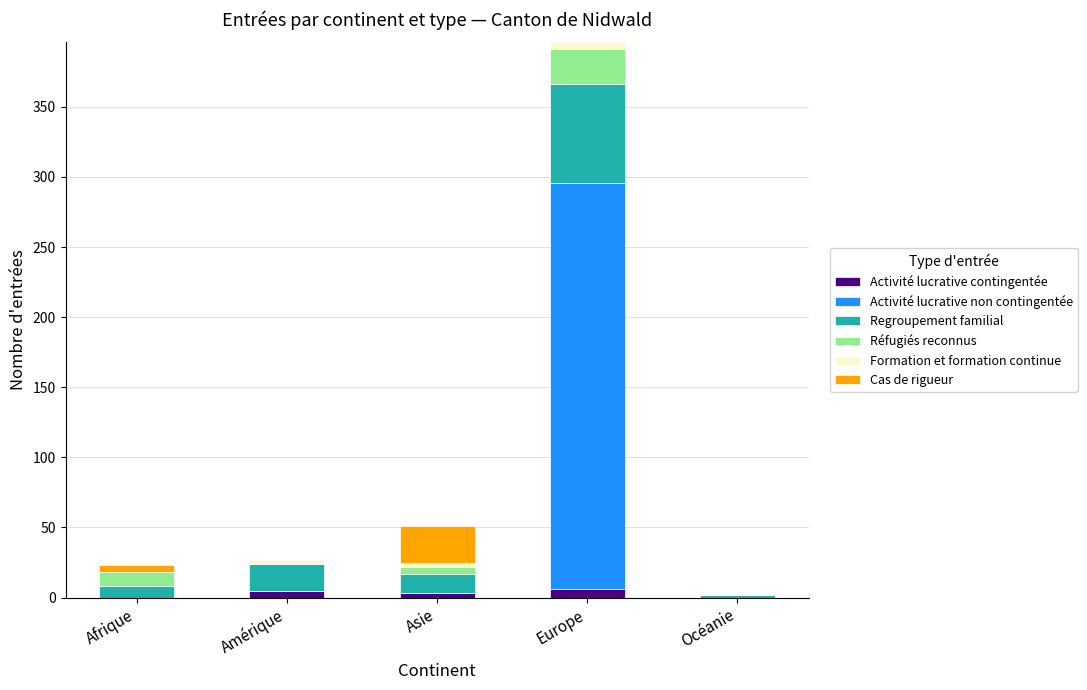

What is the sum of all Activité lucrative contingentée values?

14